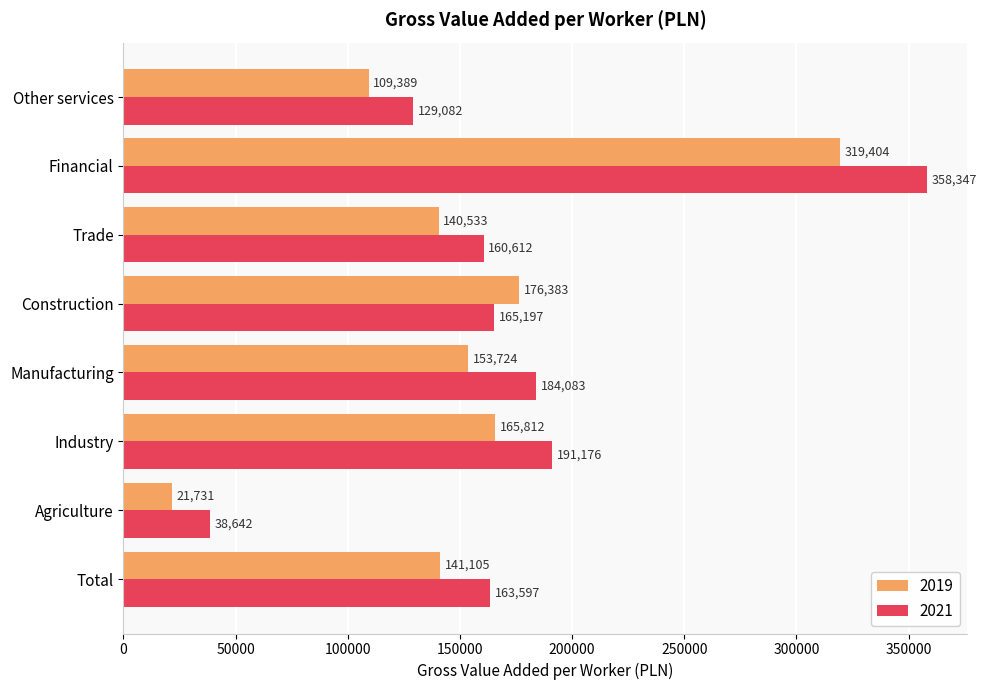

Is it true that 2021 equals 25889 at Agriculture?

False